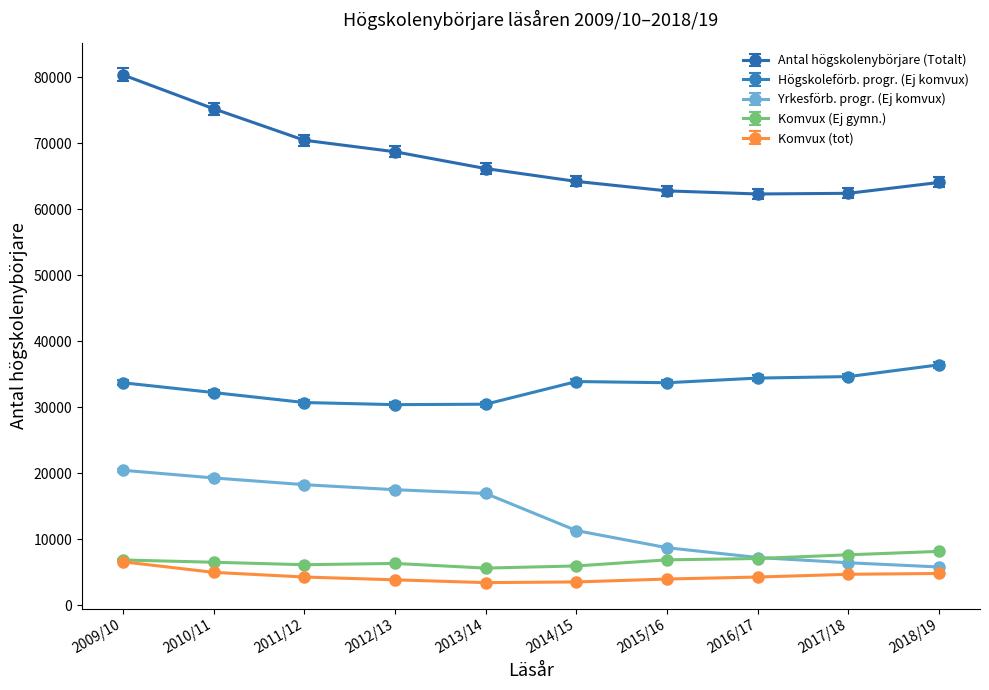

Which label corresponds to the largest value in the chart?

2009/10